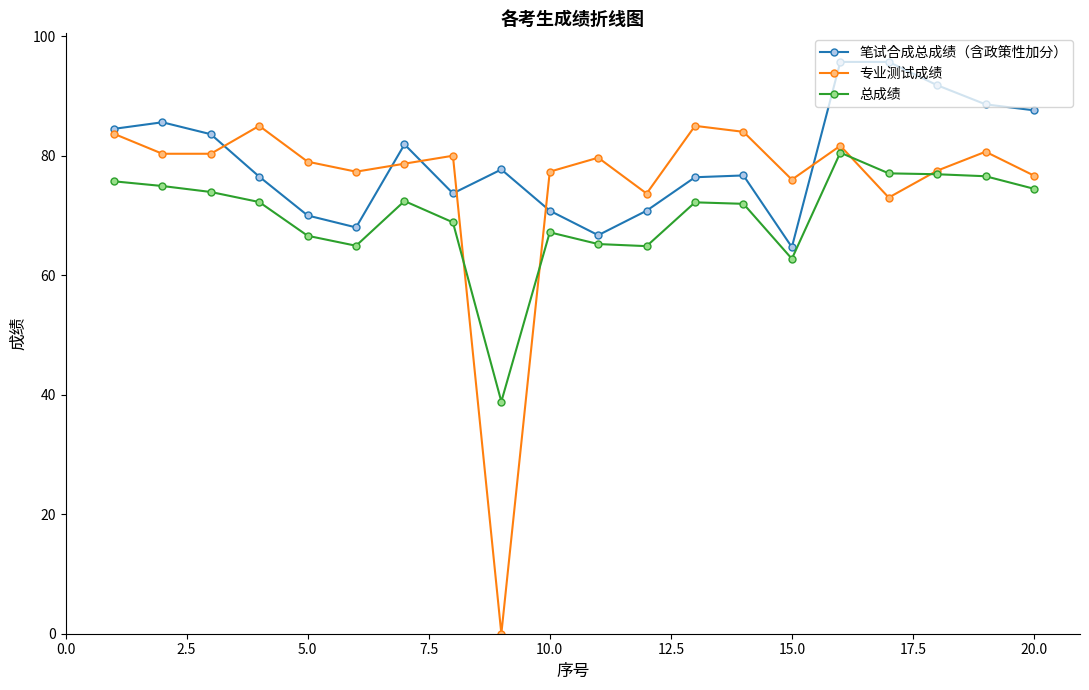

True or false: 总成绩 and 专业测试成绩 intersect in this chart.

True